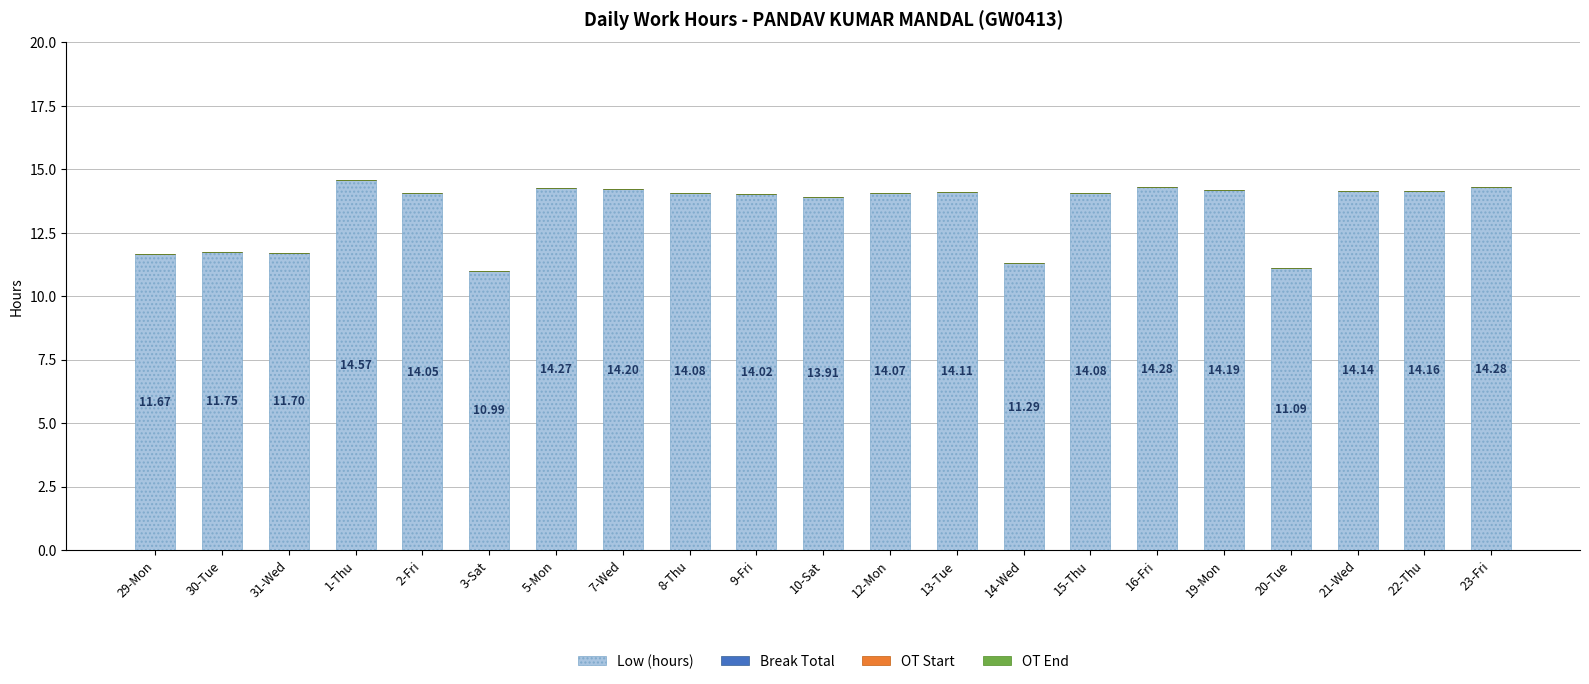

What is the ratio of the value at 14-Wed to the value at 20-Tue?

1.0